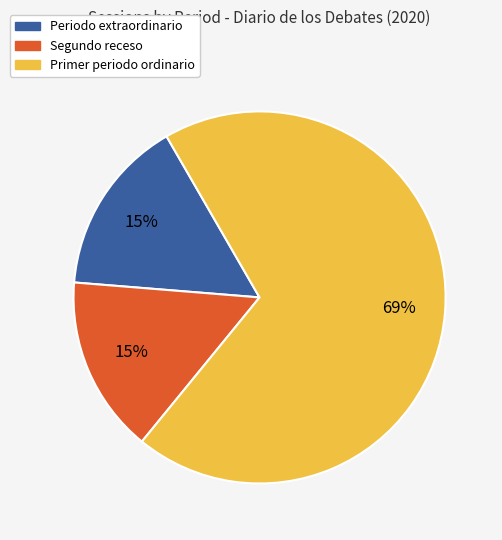

The Primer periodo ordinario slice represents 69% of the pie. True or false?

True